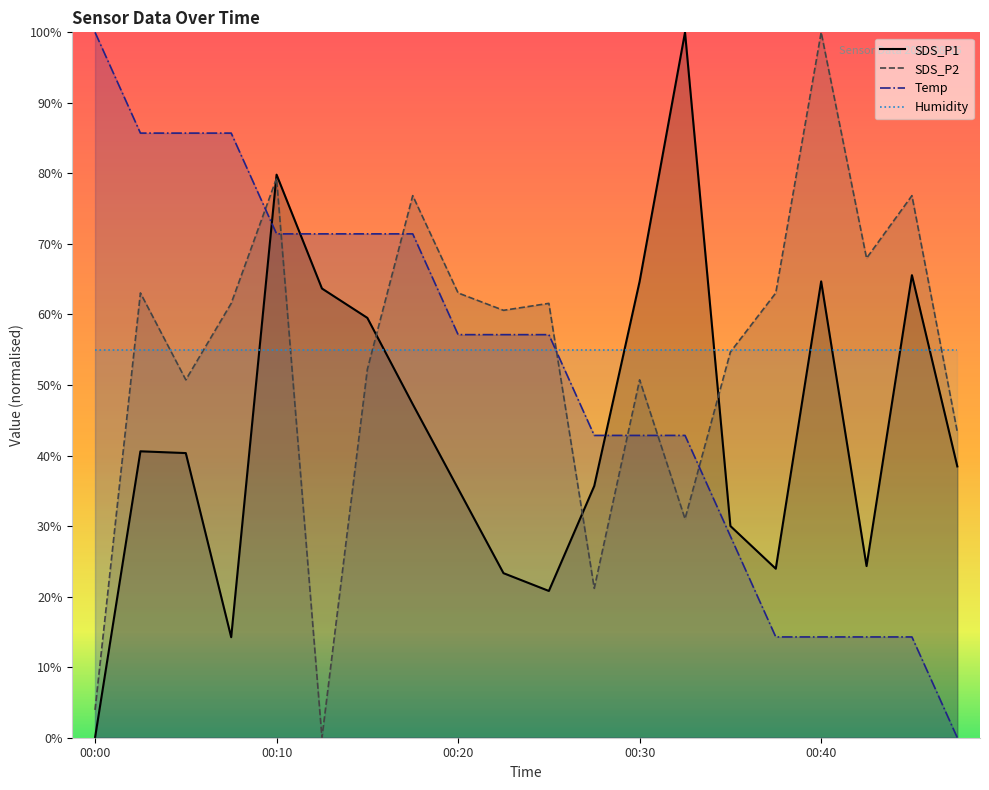

Where do SDS_P1 and SDS_P2 first cross each other?

00:08 and 00:10